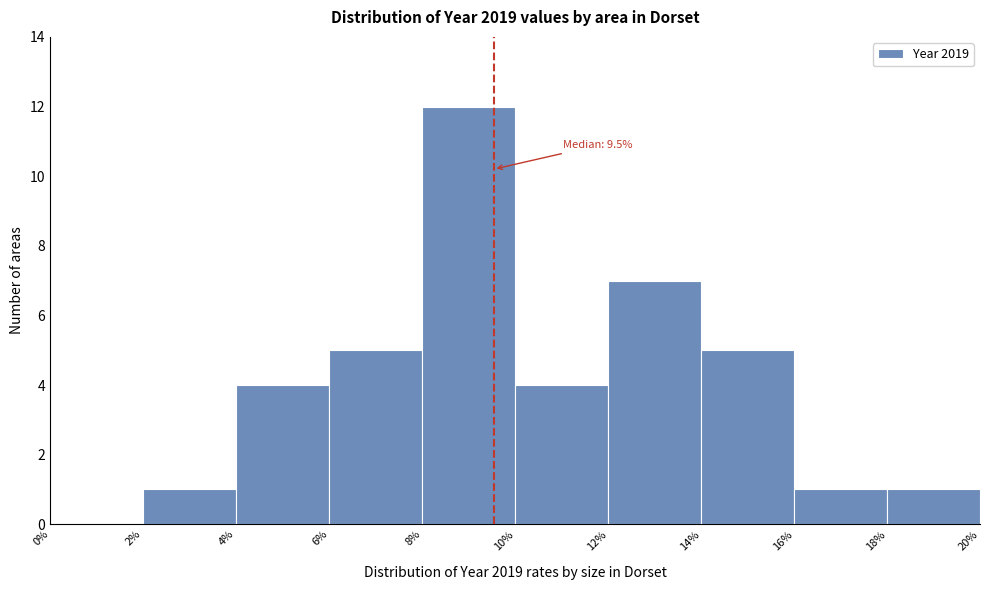

Which range on the x-axis has the tallest bar?

8% to 10%